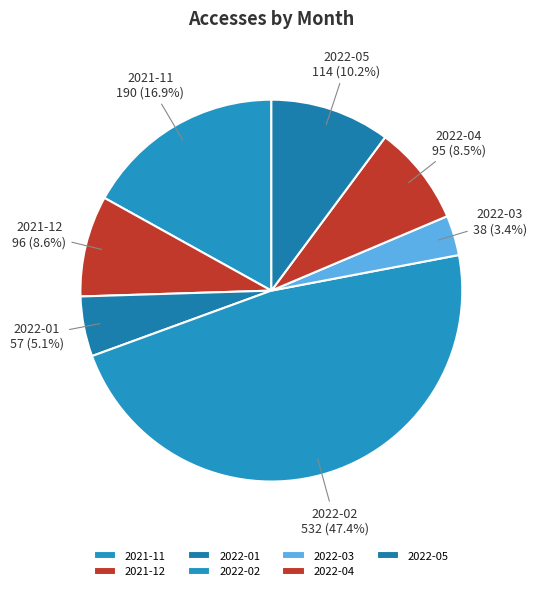

Which has a higher value, 2021-12 or 2022-02?

2022-02